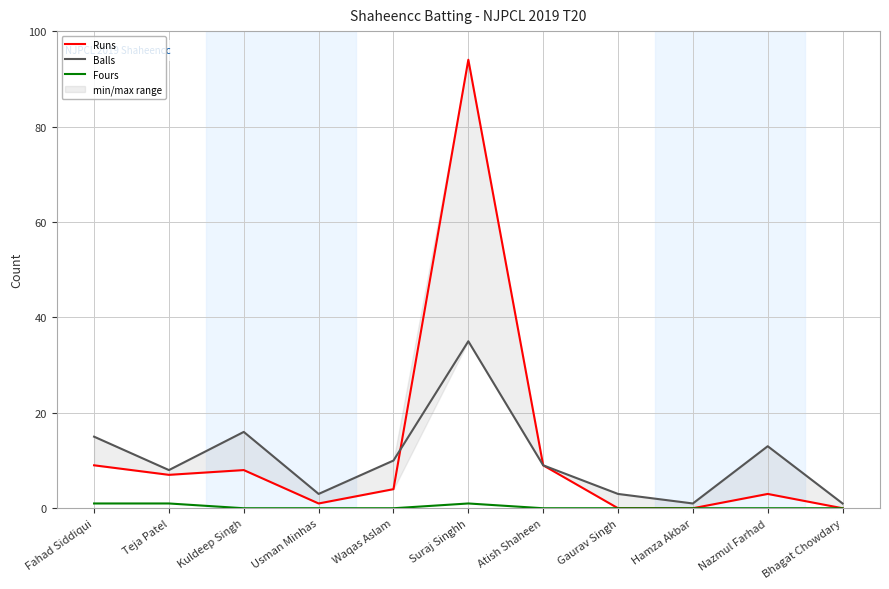

Rank the series by their average value, from lowest to highest.

Fours, Balls, Runs